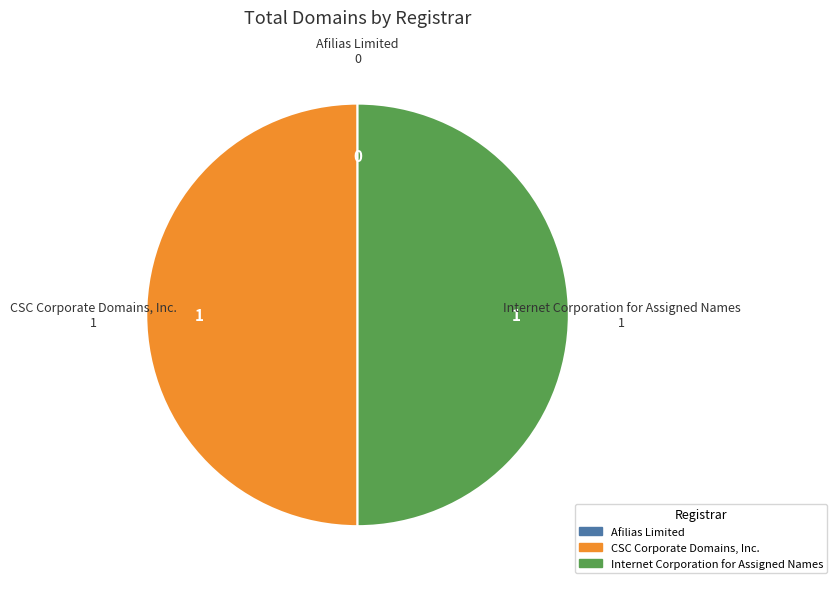

True or false: Internet Corporation for Assigned Names accounts for 43% of the total.

False